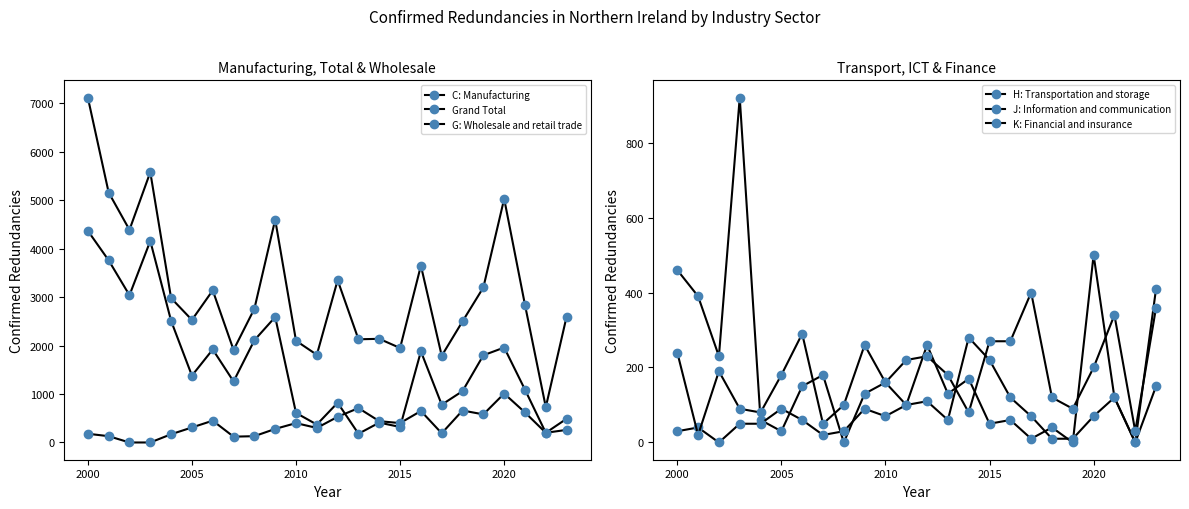

How many values in the K: Financial and insurance series are below 190?

12